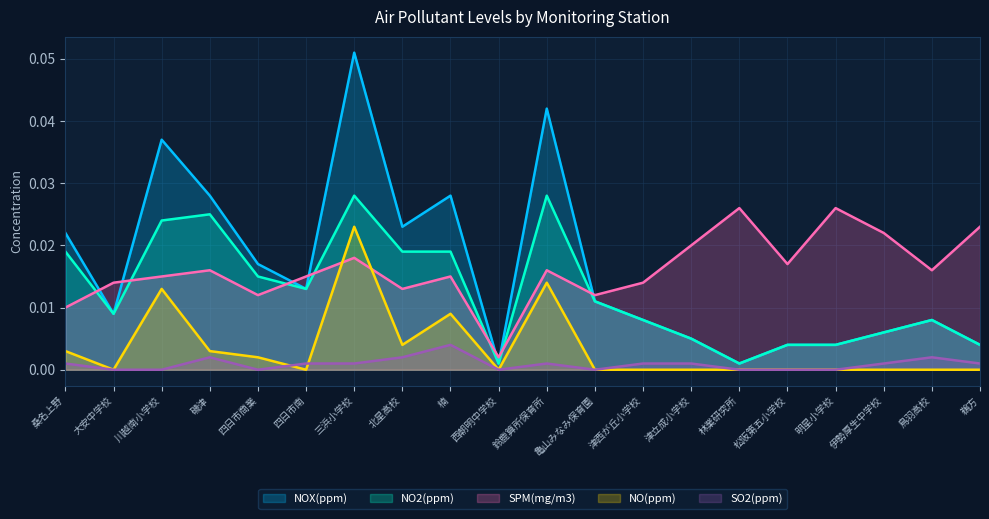

In NOX(ppm), how many points are higher than both neighbors (excluding endpoints)?

5